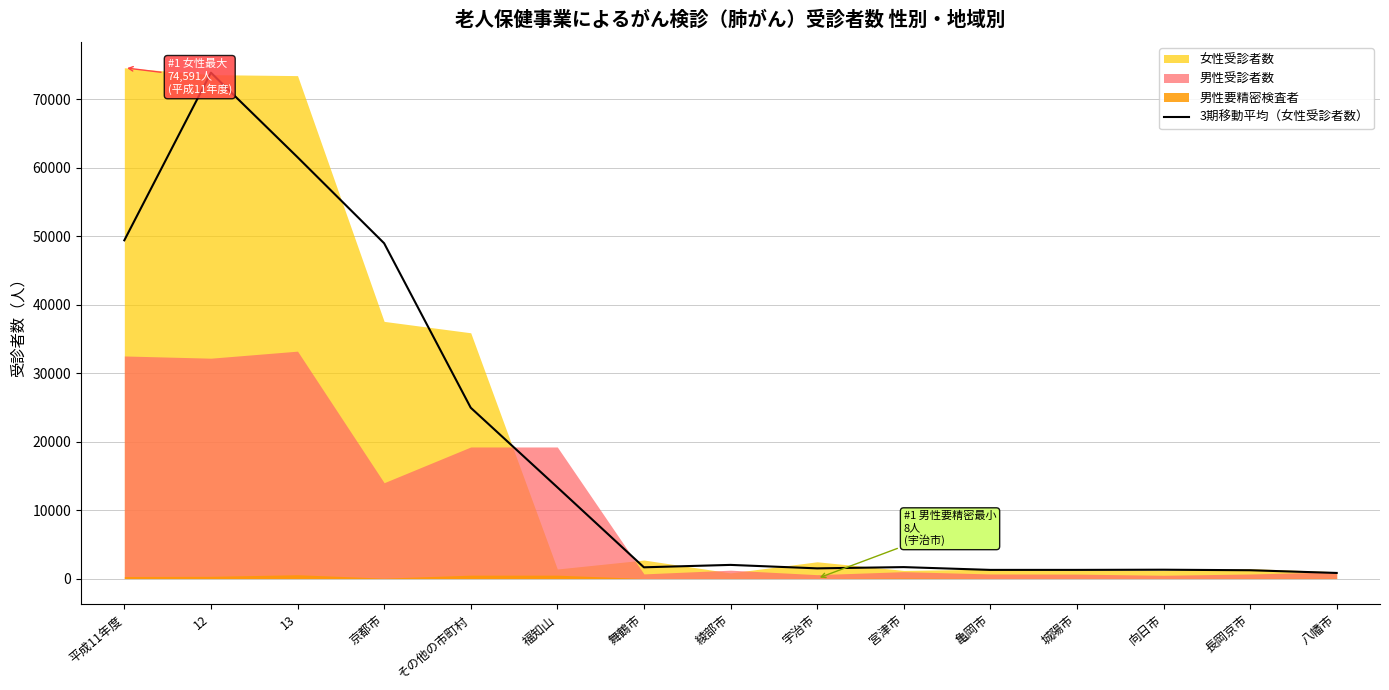

Reading left to right, what are all the values shown in this chart?

平成11年度=49392.0	12=73873.0	13=61527.0	京都市=48962.0	その他の市町村=24945.7	福知山=13329.0	舞鶴市=1640.7	綾部市=1991.7	宇治市=1486.3	宮津市=1669.0	亀岡市=1261.0	城陽市=1261.7	向日市=1288.7	長岡京市=1212.0	八幡市=815.7